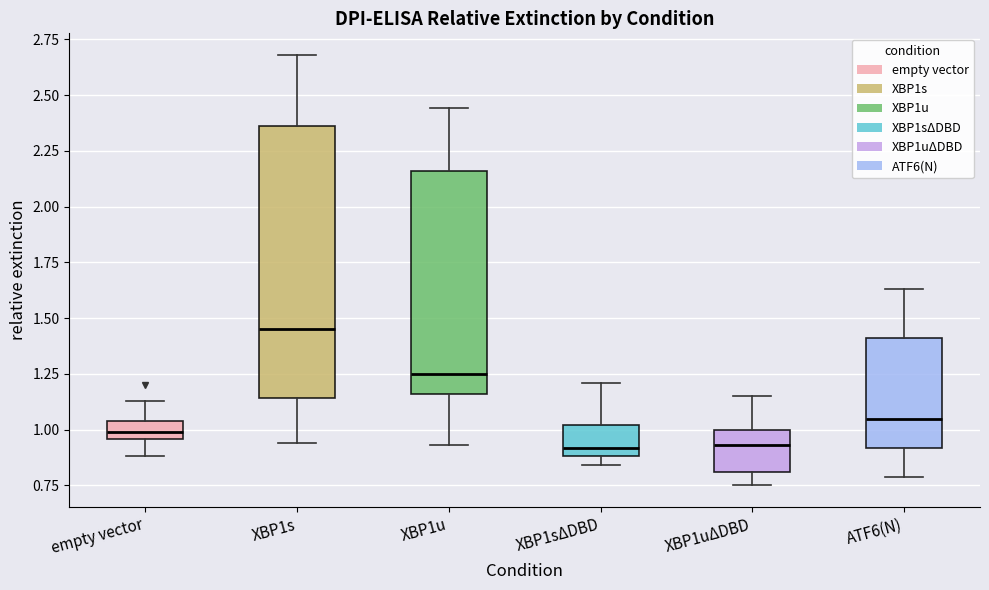

Where does the upper whisker of the box for XBP1u end on the y-axis? The values are not printed on the chart, so give them approximately, as read against the axis.

2.45